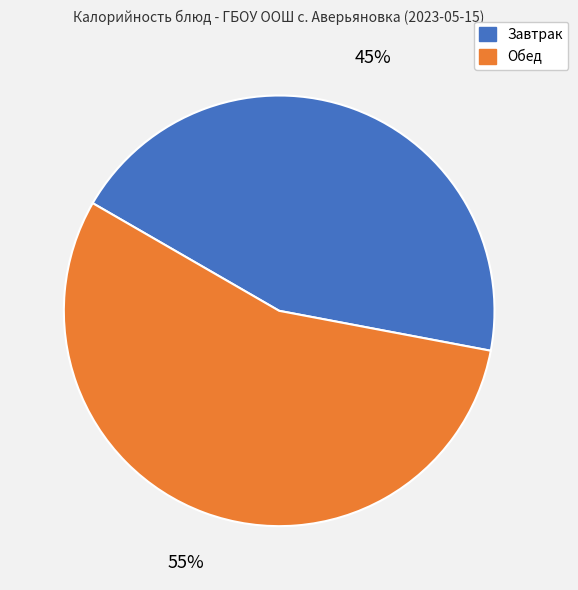

Do Обед and Завтрак together represent more than half of the pie?

Yes